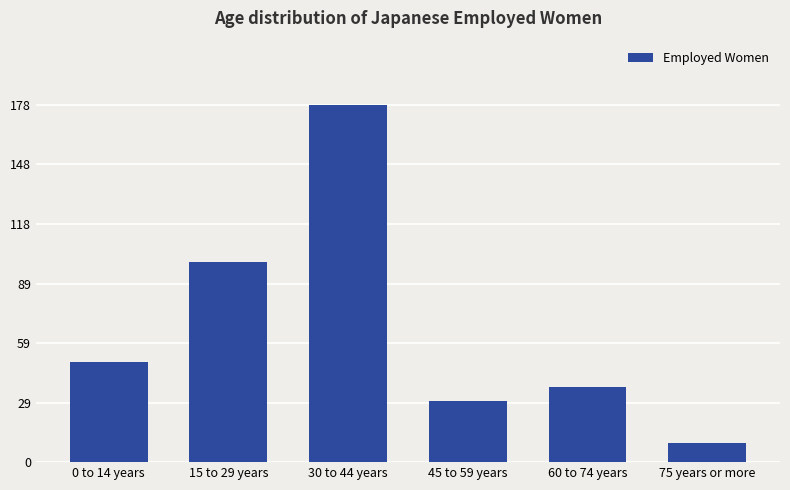

What is the value of the 3rd bar from the left?

178289